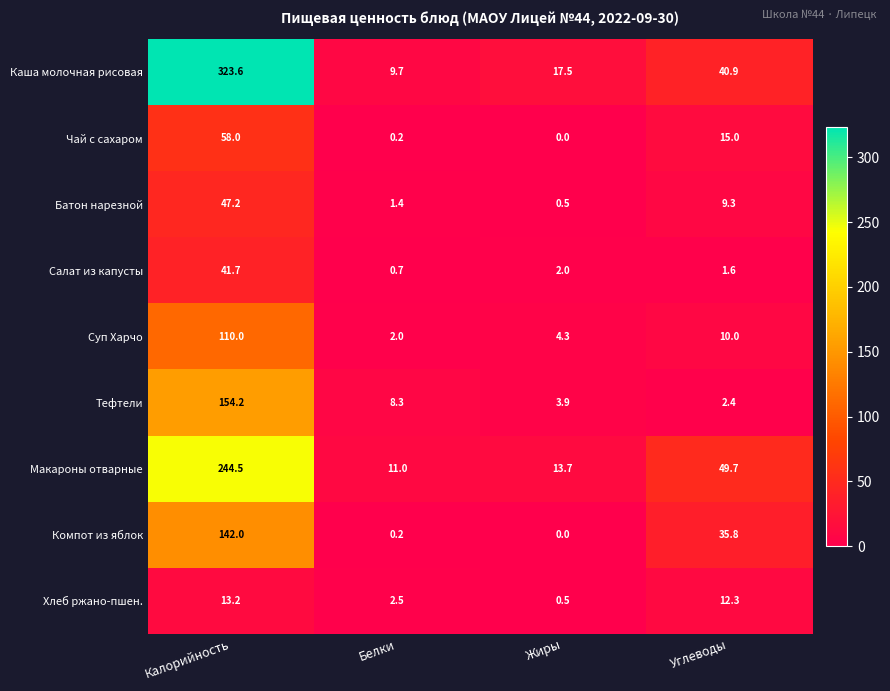

Which series has the largest total across all categories?

Каша молочная рисовая